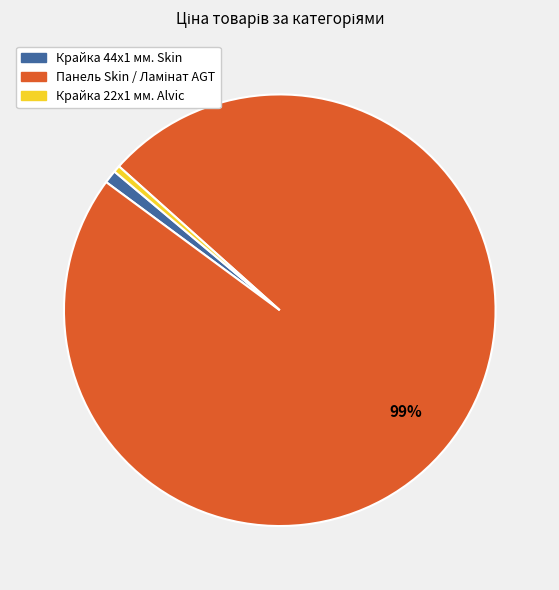

Is there any slice that represents more than half of the pie?

Yes